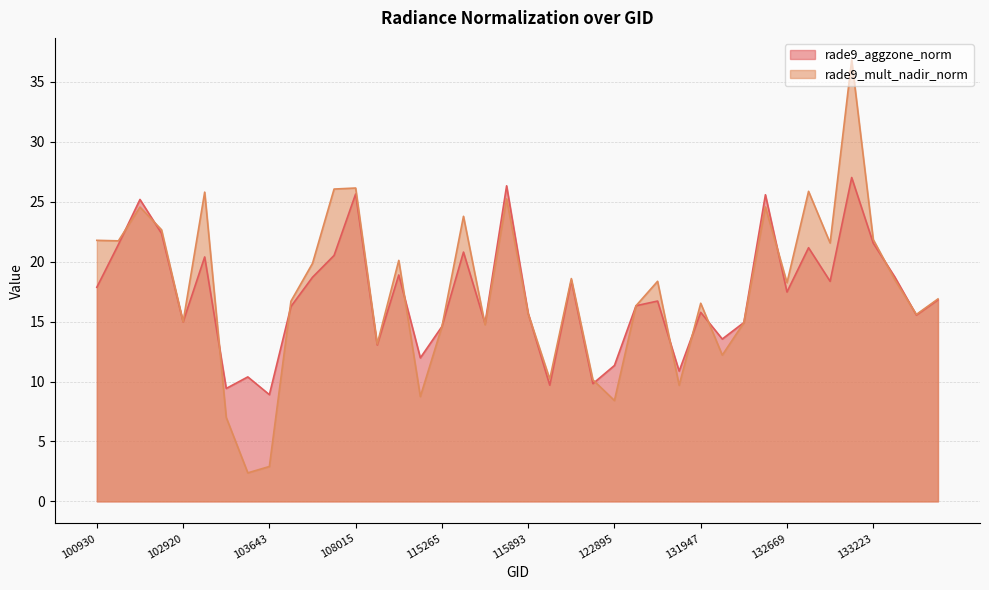

Which series has the largest range (max minus min)?

rade9_mult_nadir_norm